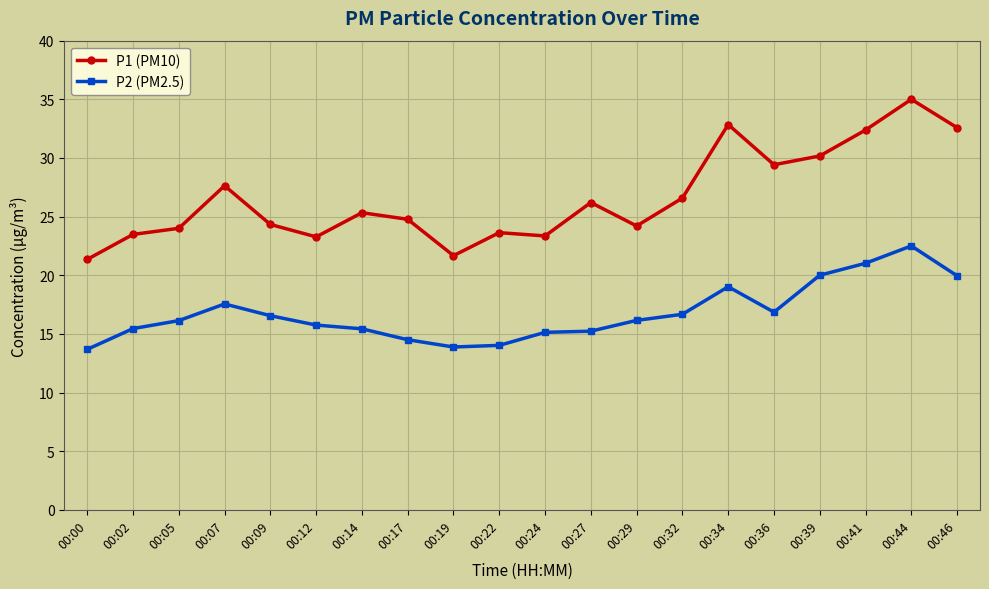

What is the difference between the maximum and minimum values in the P2 (PM2.5) series?

8.8